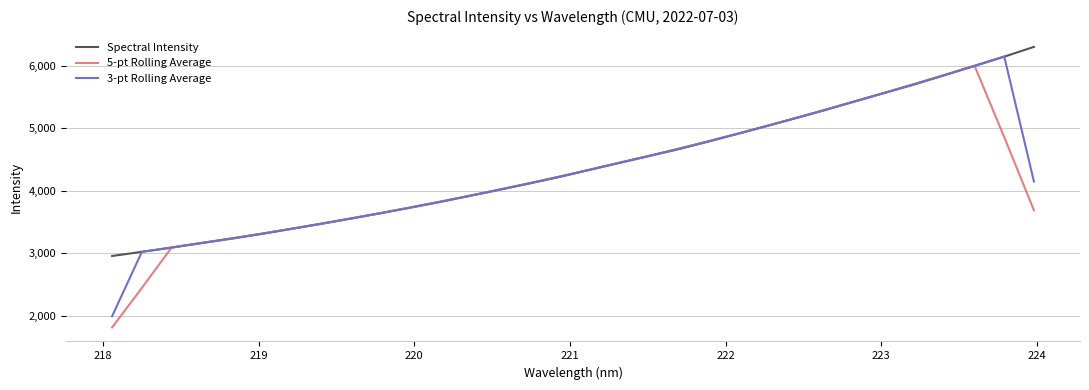

What is the highest value of the Spectral Intensity series?

6301.1